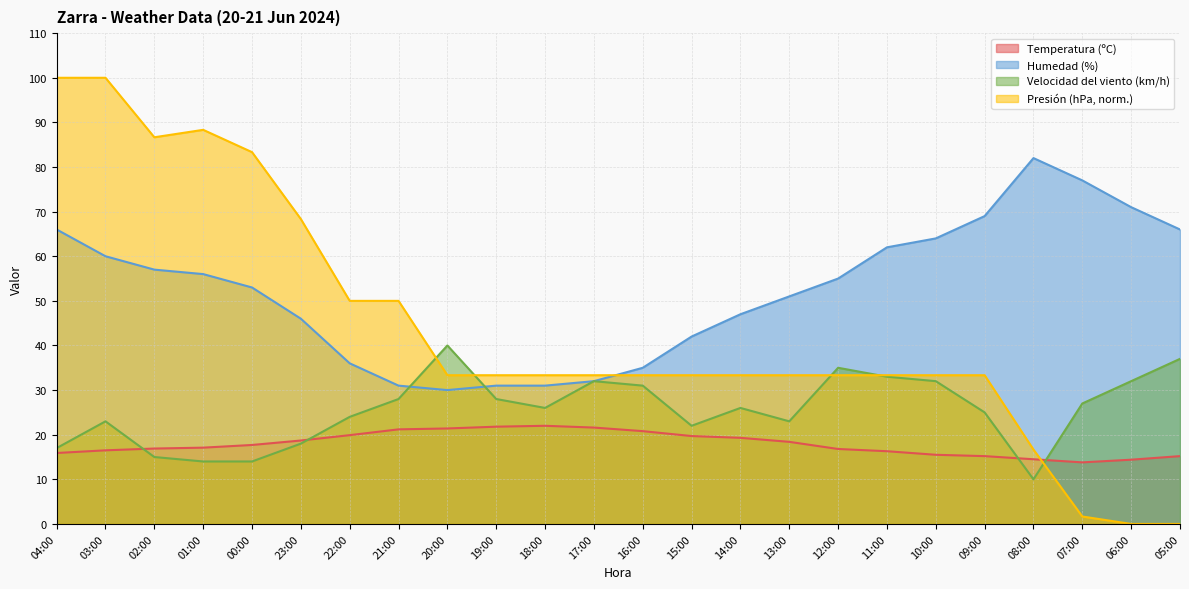

What are all the series names shown in the legend?

Temperatura (ºC), Humedad (%), Velocidad del viento (km/h), Presión (hPa, norm.)